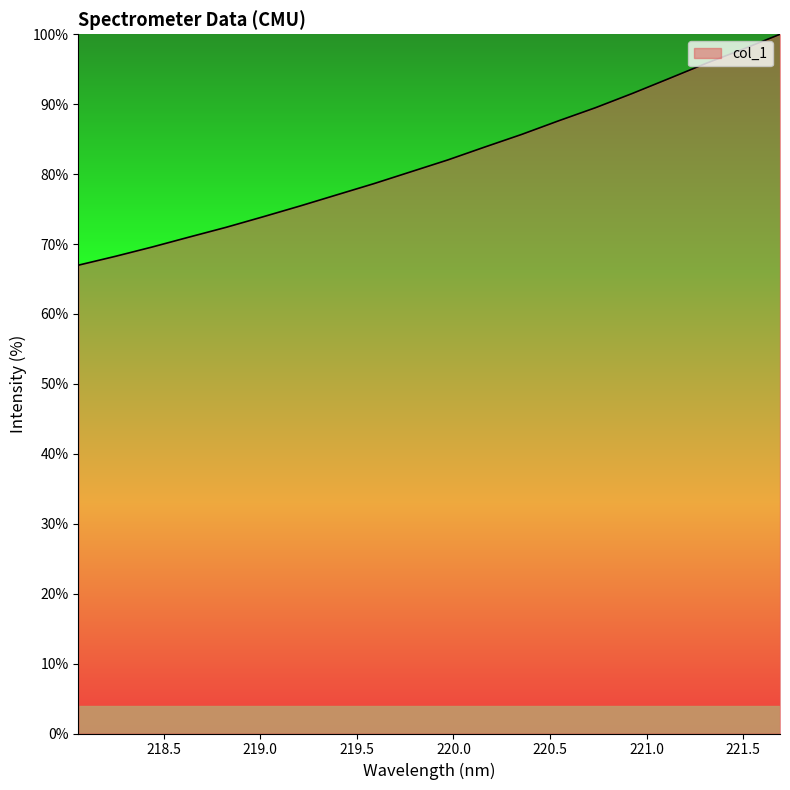

Reading left to right, extract all data points from this chart.

67.0	68.2	69.6	71.0	72.4	73.9	75.4	77.0	78.6	80.3	82.0	83.9	85.7	87.6	89.5	91.5	93.7	95.8	97.9	100.0